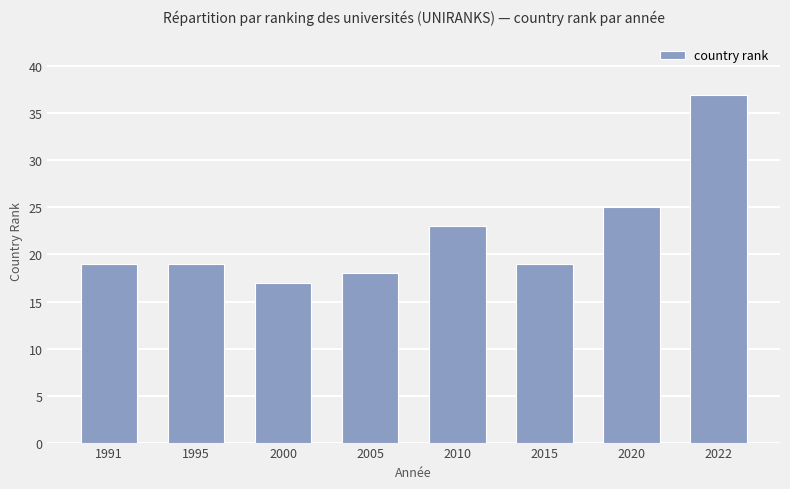

True or false: the data shows 13 at 1991.

False